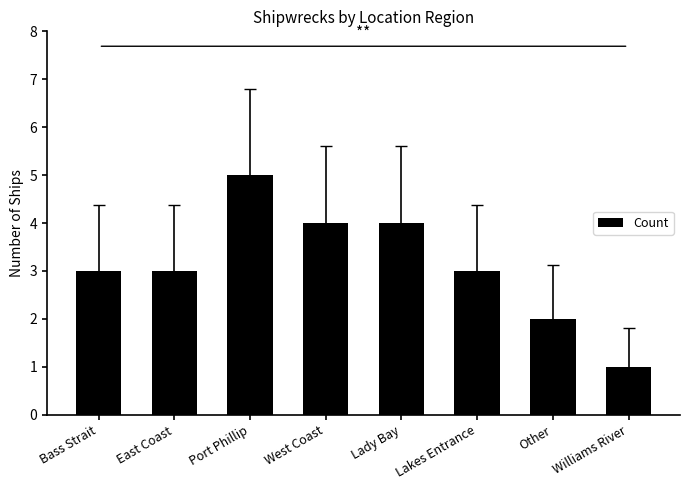

The chart shows a value of 2 at Other. True or false?

True